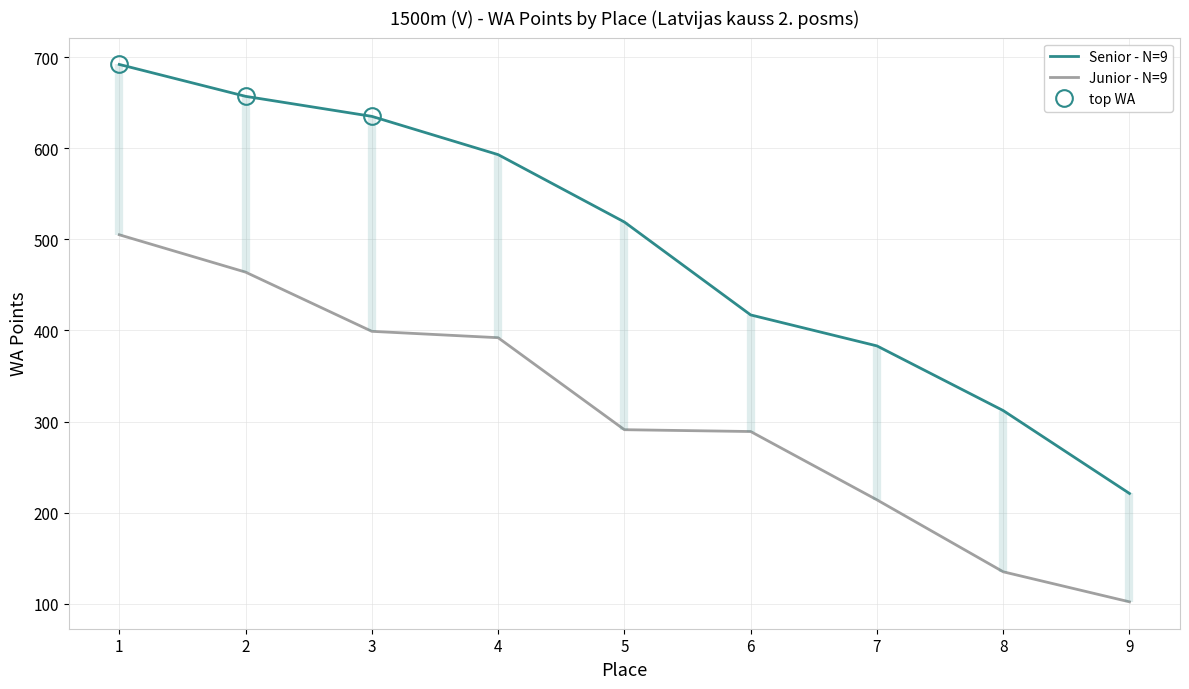

Rank the series by their maximum value, from highest to lowest.

Senior - N=9, Junior - N=9